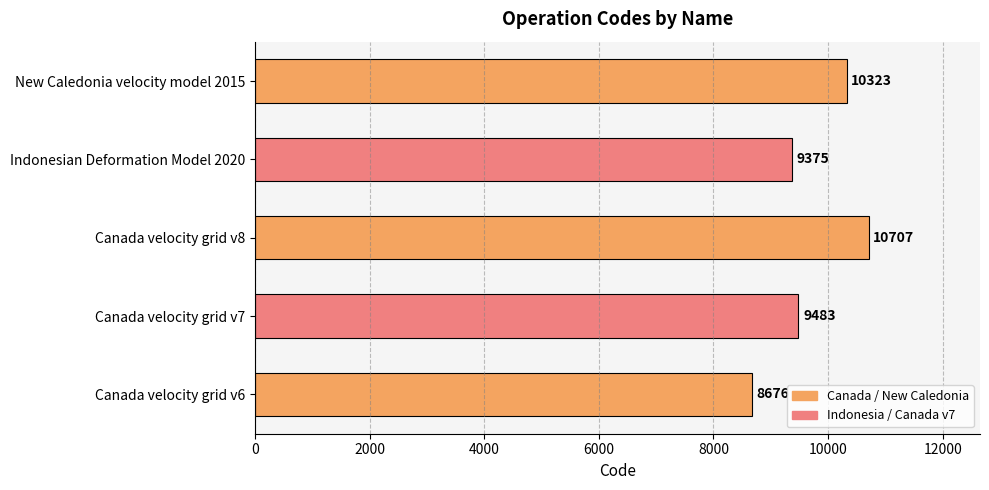

Rank the categories by value from highest to lowest.

Canada velocity grid v8, New Caledonia velocity model 2015, Canada velocity grid v7, Indonesian Deformation Model 2020, Canada velocity grid v6